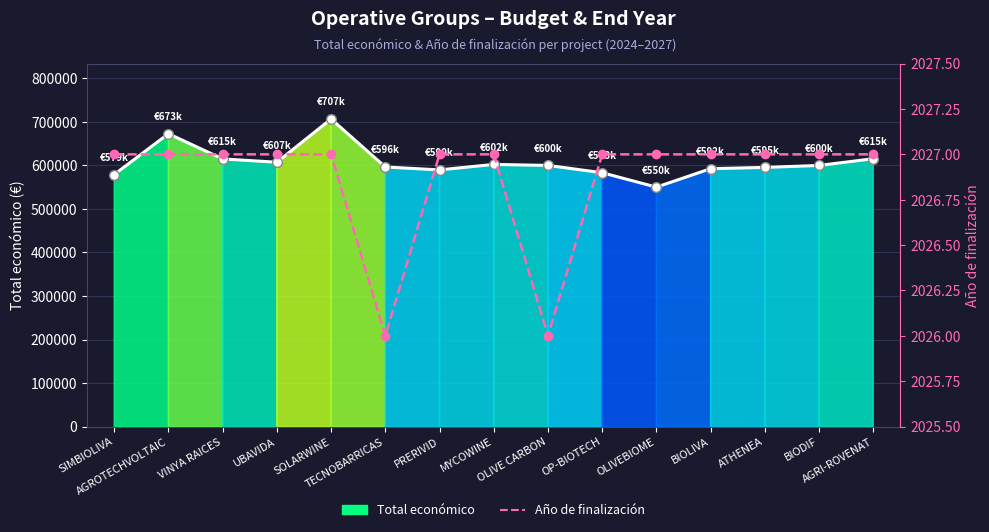

True or false: Año de finalización and Total económico intersect in this chart.

False